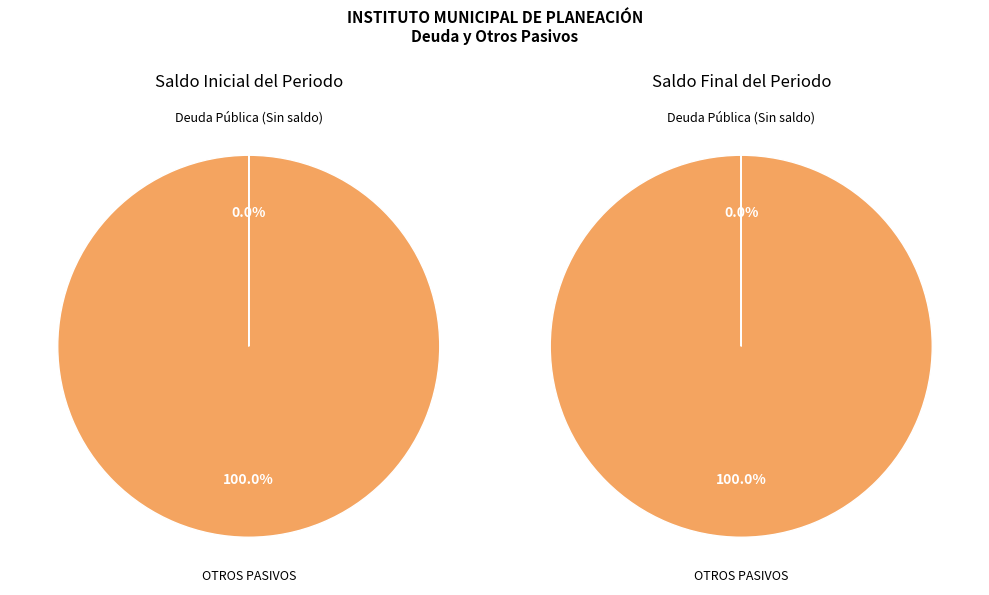

How many slices are in this pie chart?

2